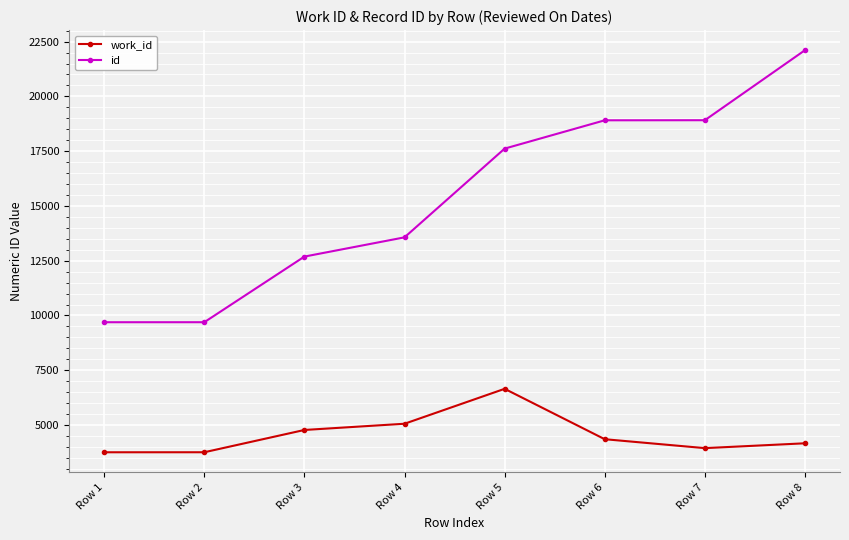

True or false: work_id has a value of 8013 at Row 4.

False